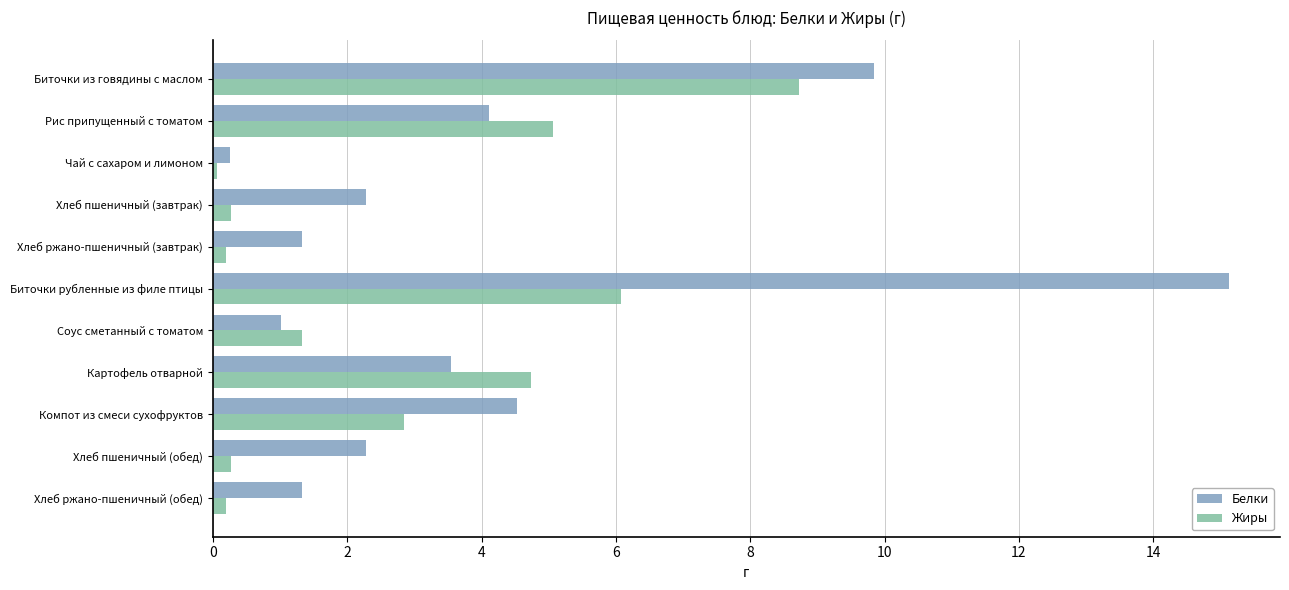

True or false: Белки has a value of 1.3 at Хлеб ржано-пшеничный (обед).

True